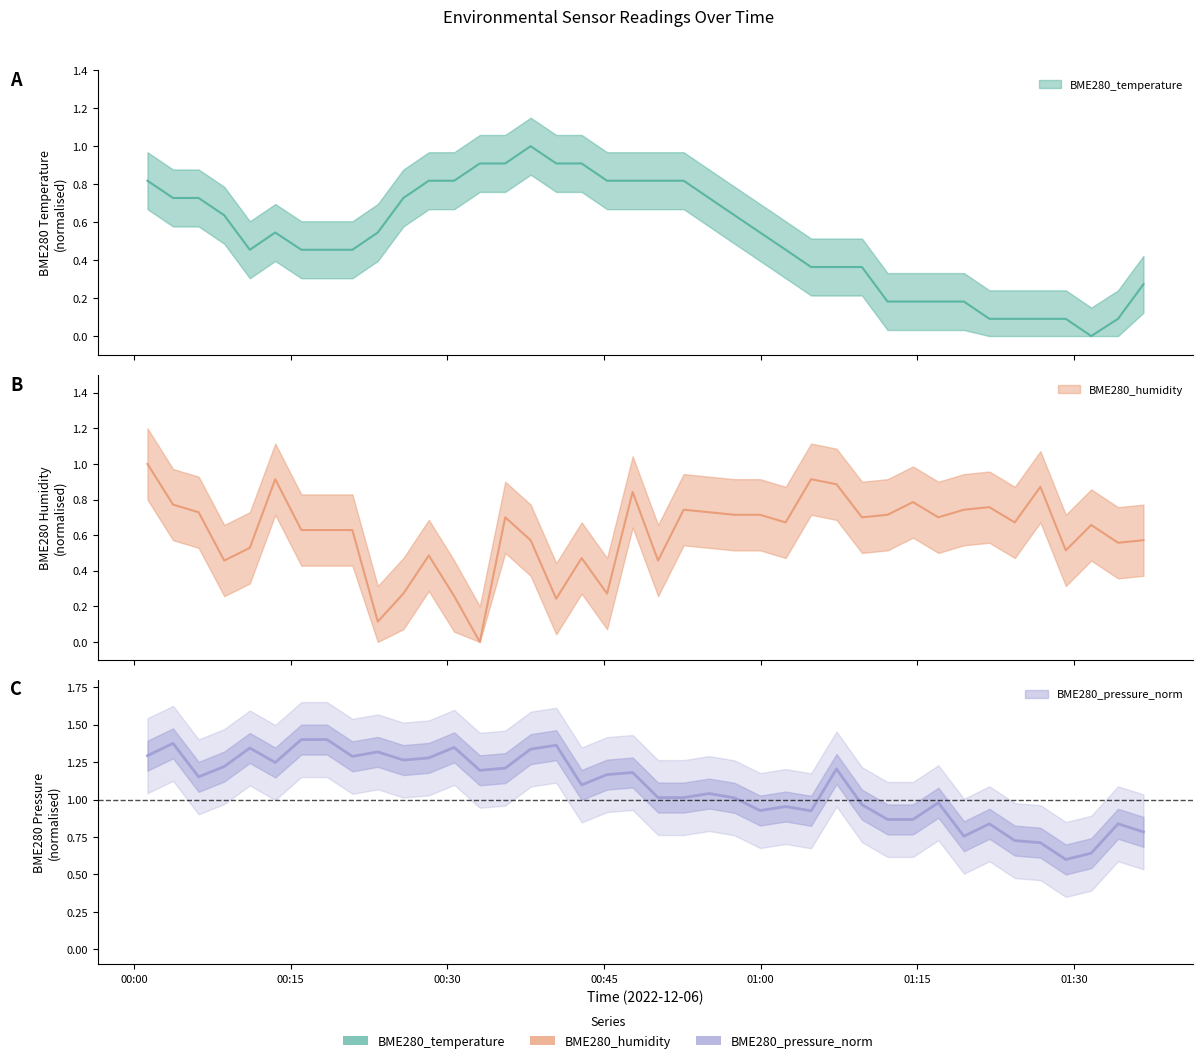

What is the difference between the highest and lowest values at 2022/12/06 01:36:38?

0.5